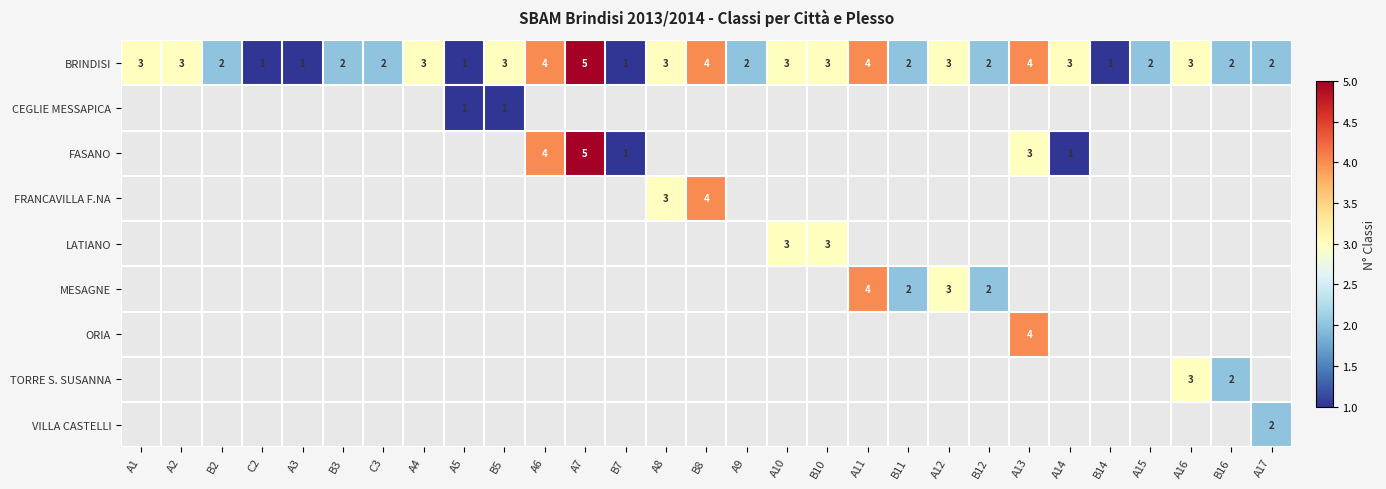

What is the difference between the maximum and minimum values in the BRINDISI series?

4